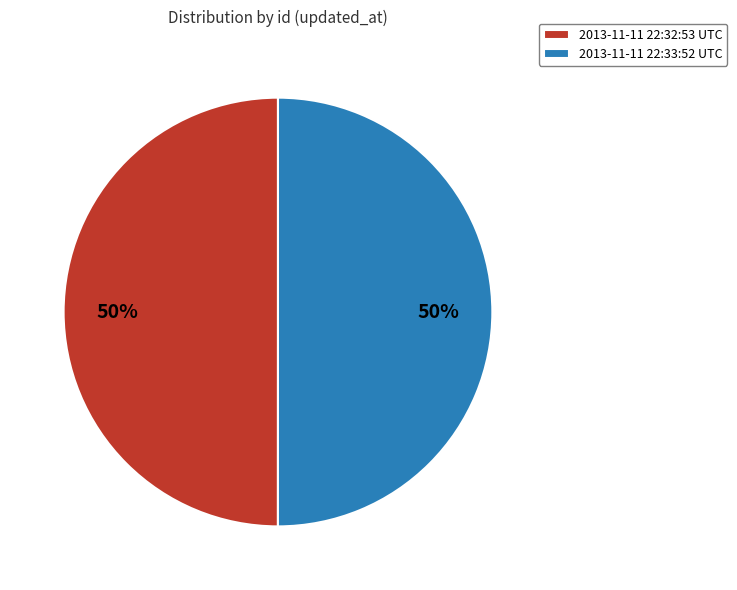

To the nearest percent, what is the average slice percentage?

50%